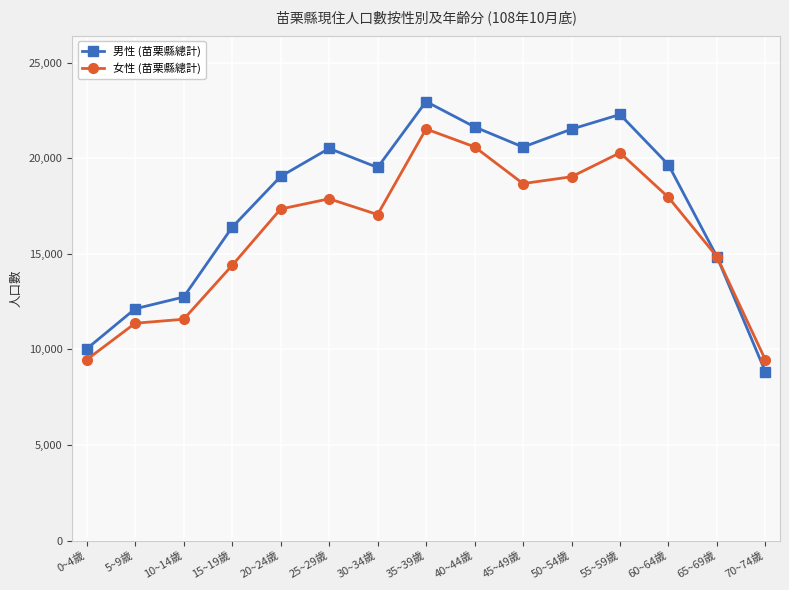

What is the lowest value of the 男性 (苗栗縣總計) series?

8815